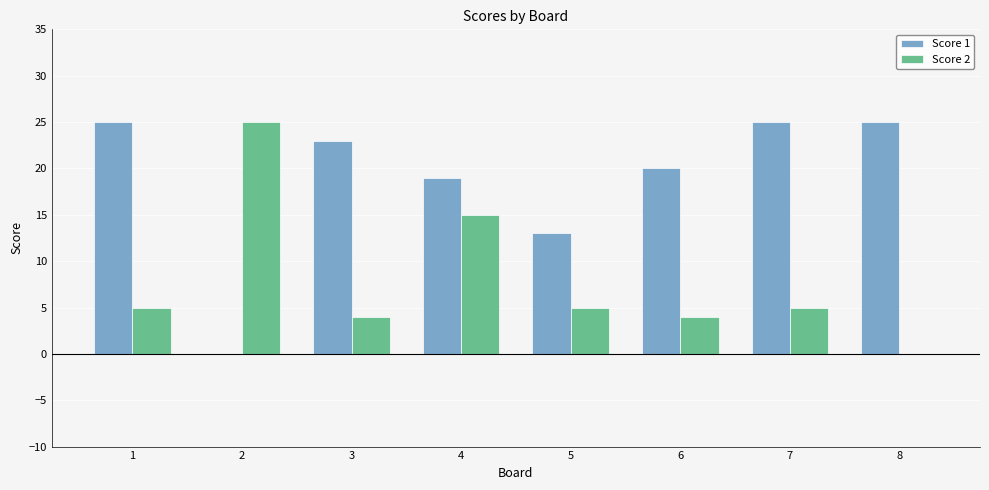

What is the sum of all Score 2 values?

63